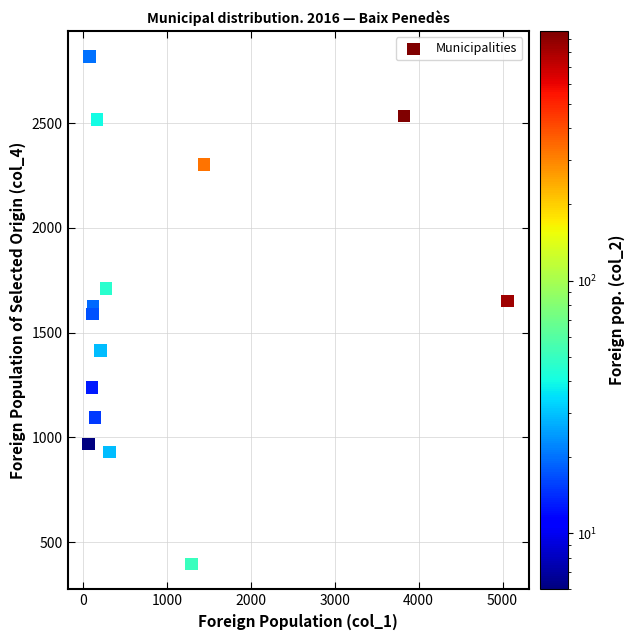

What is the range of X values (max minus min)?

4999